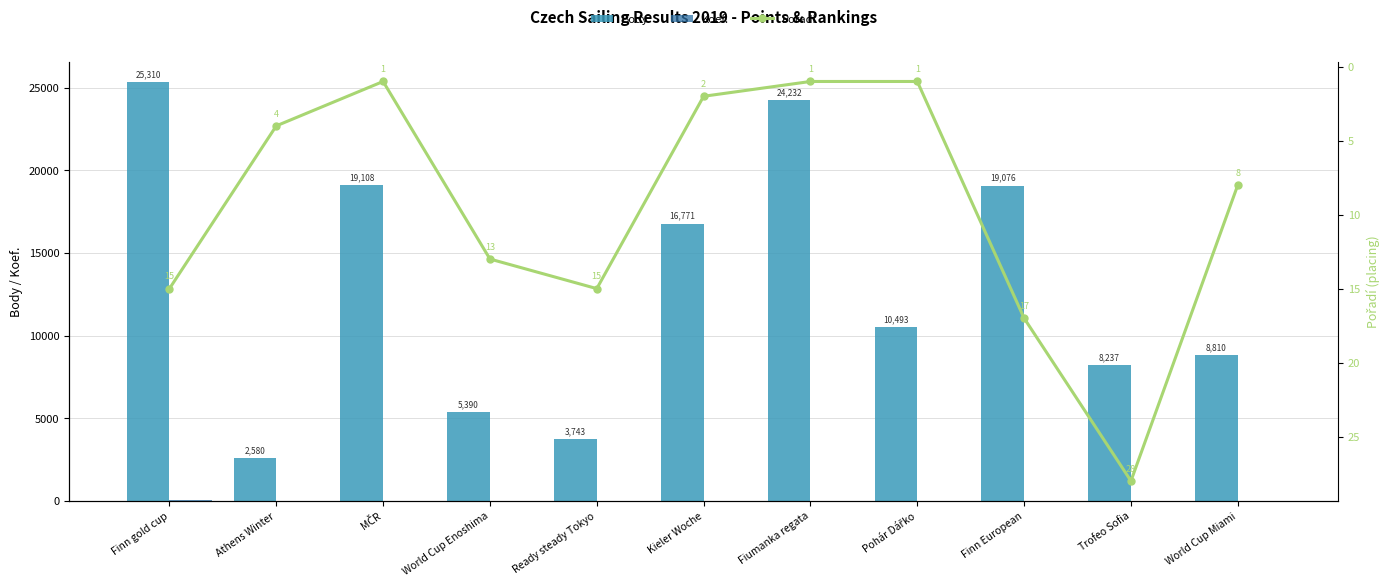

What is the average value of the Body series?

13068